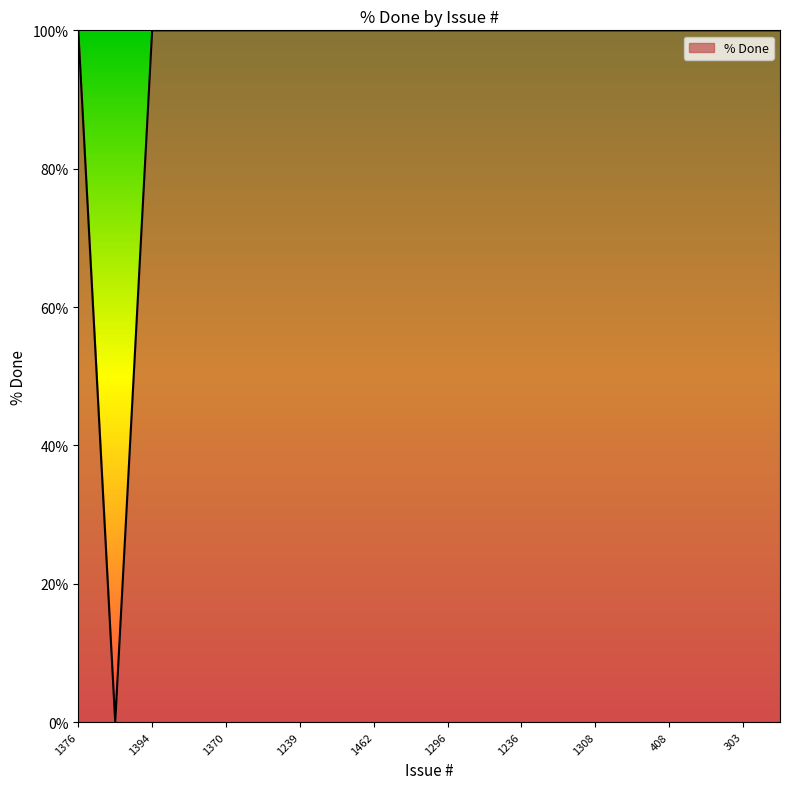

What is the difference between the second highest and minimum values?

100